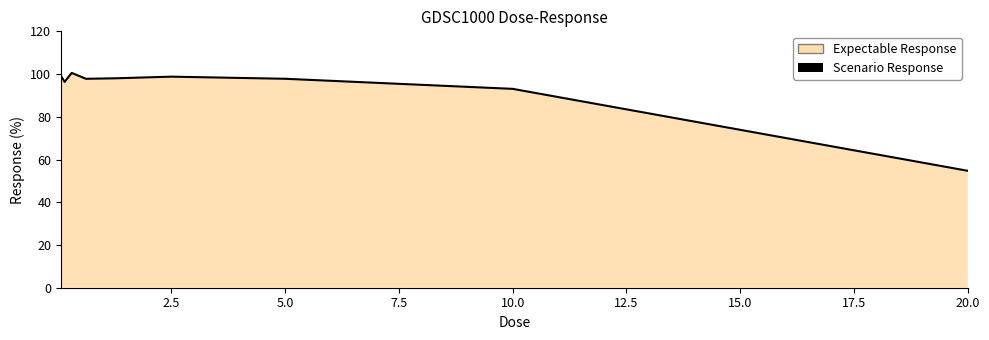

What is the average value?

92.9